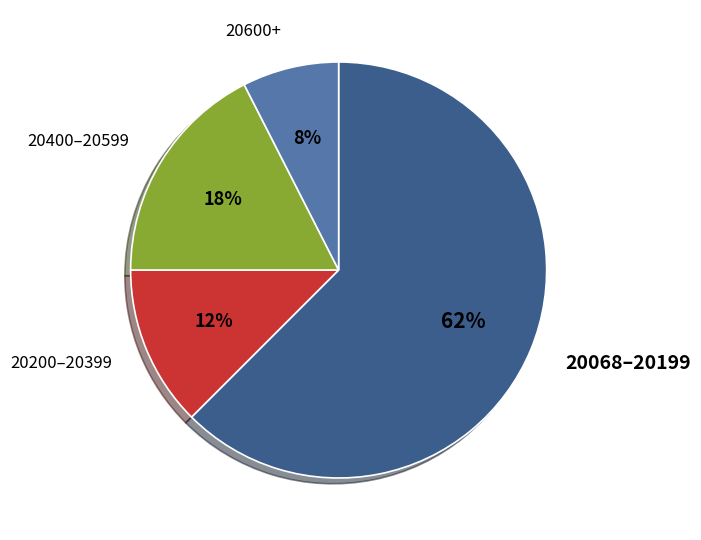

Which has a higher value, 20200–20399 or 20400–20599?

20400–20599